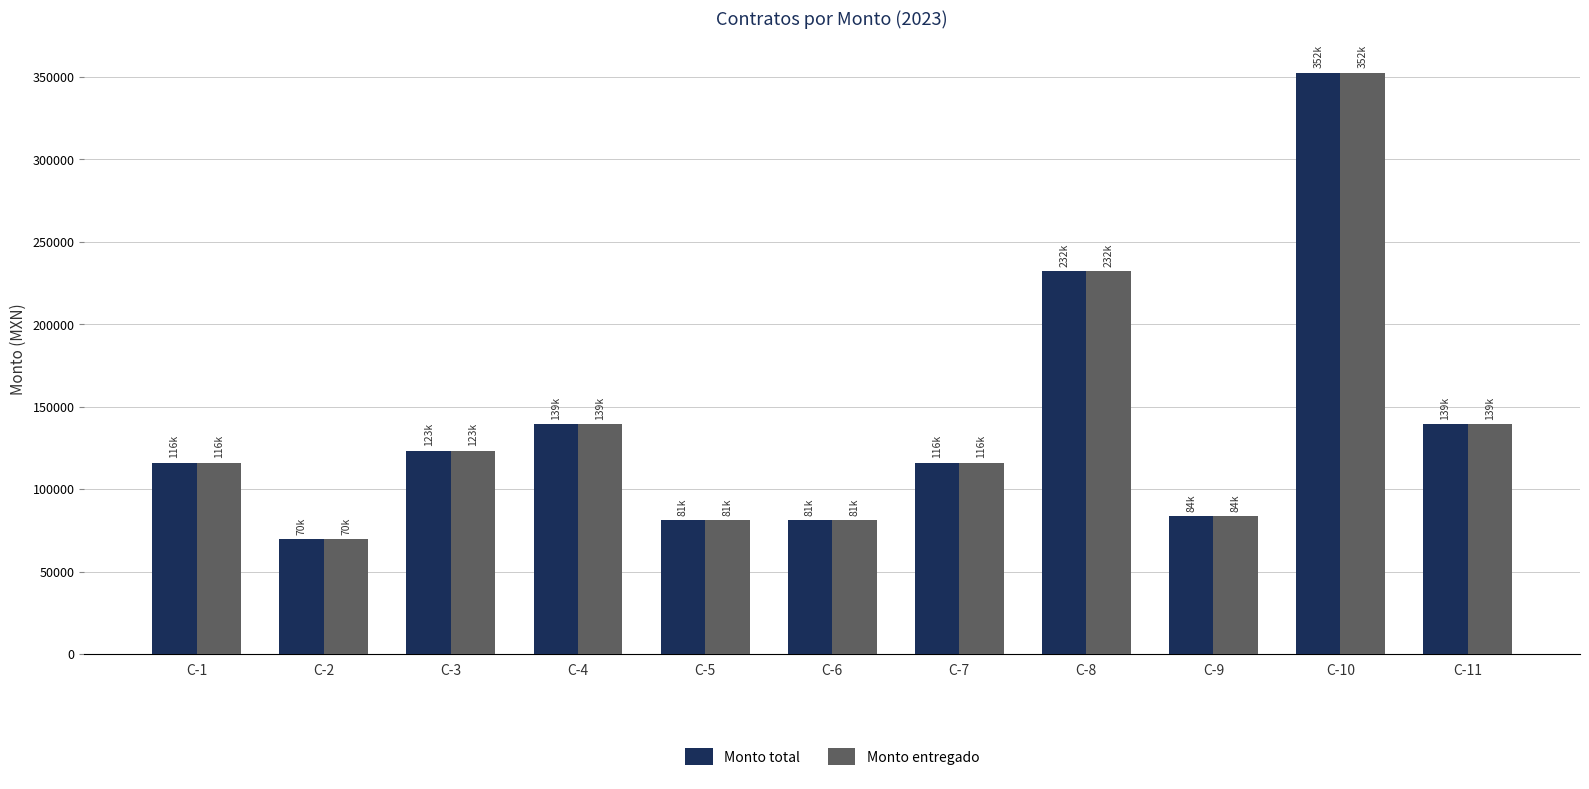

The value of Monto total at C-3 is 123420. True or false?

True